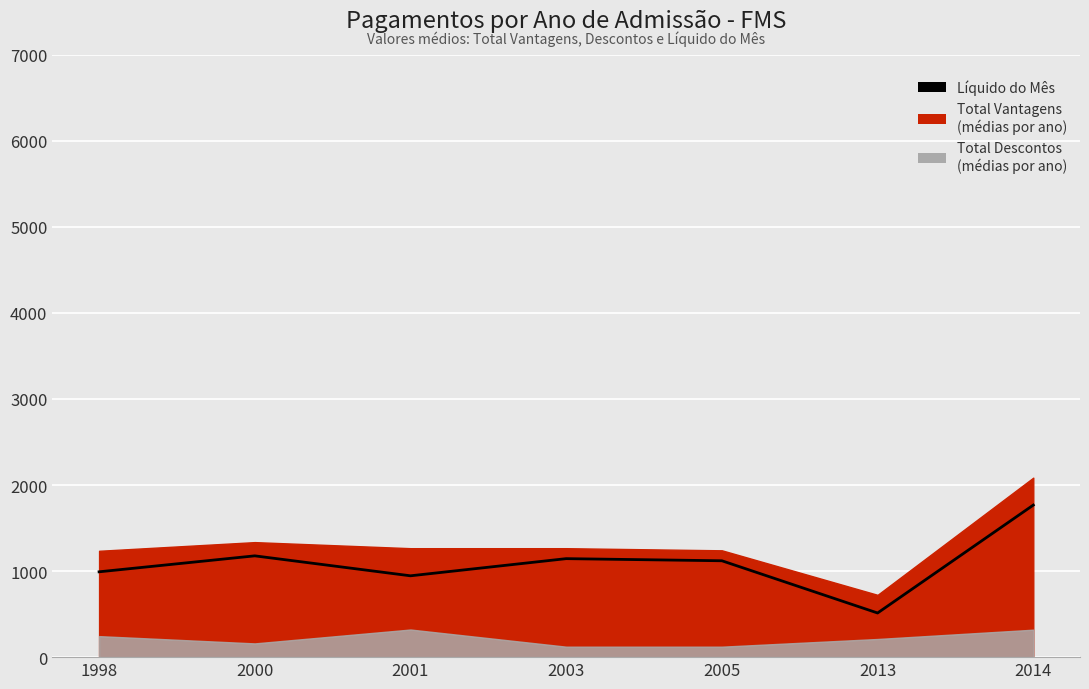

What is the change in value from 2005 to 2013?

-606.8